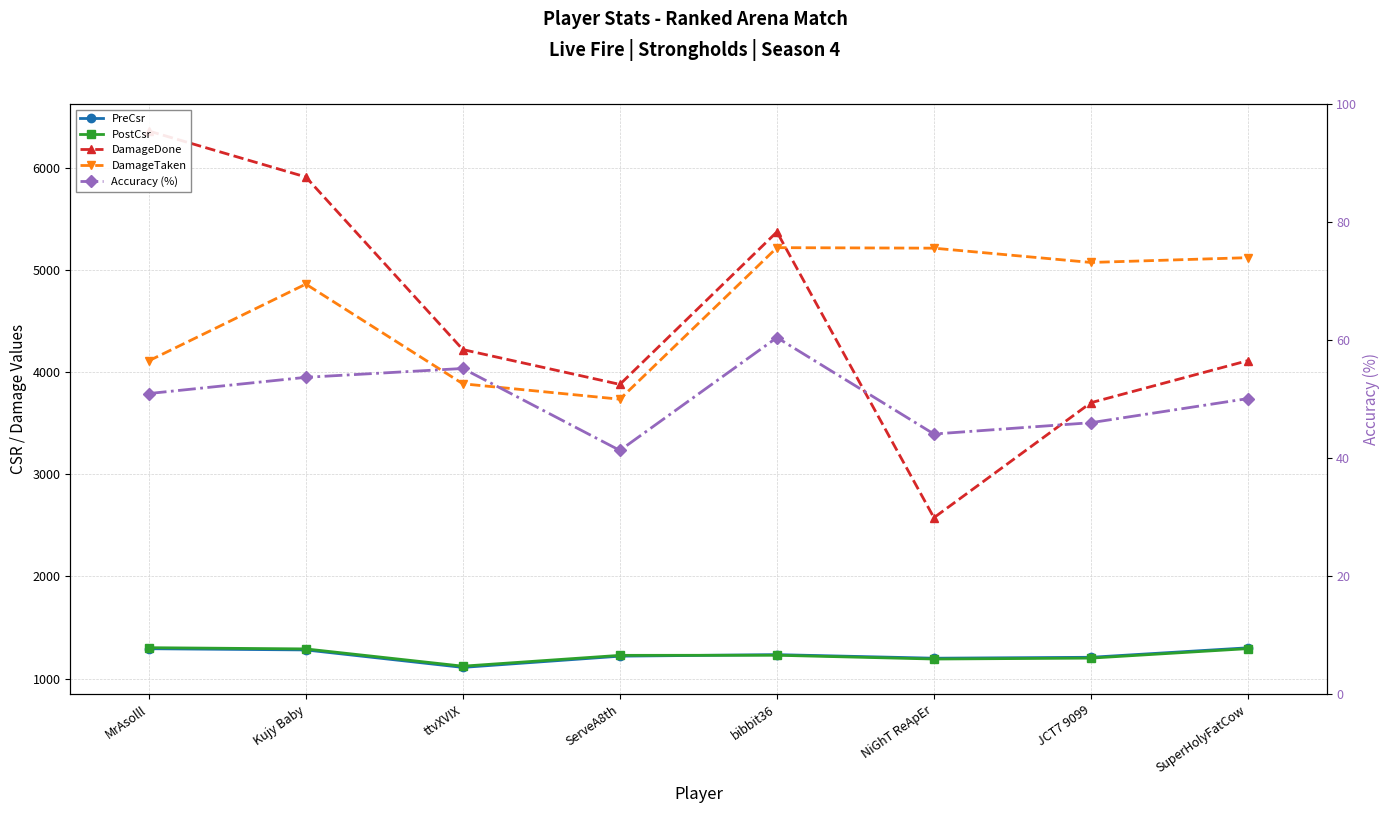

Is this an area chart (filled region under the line)?

No